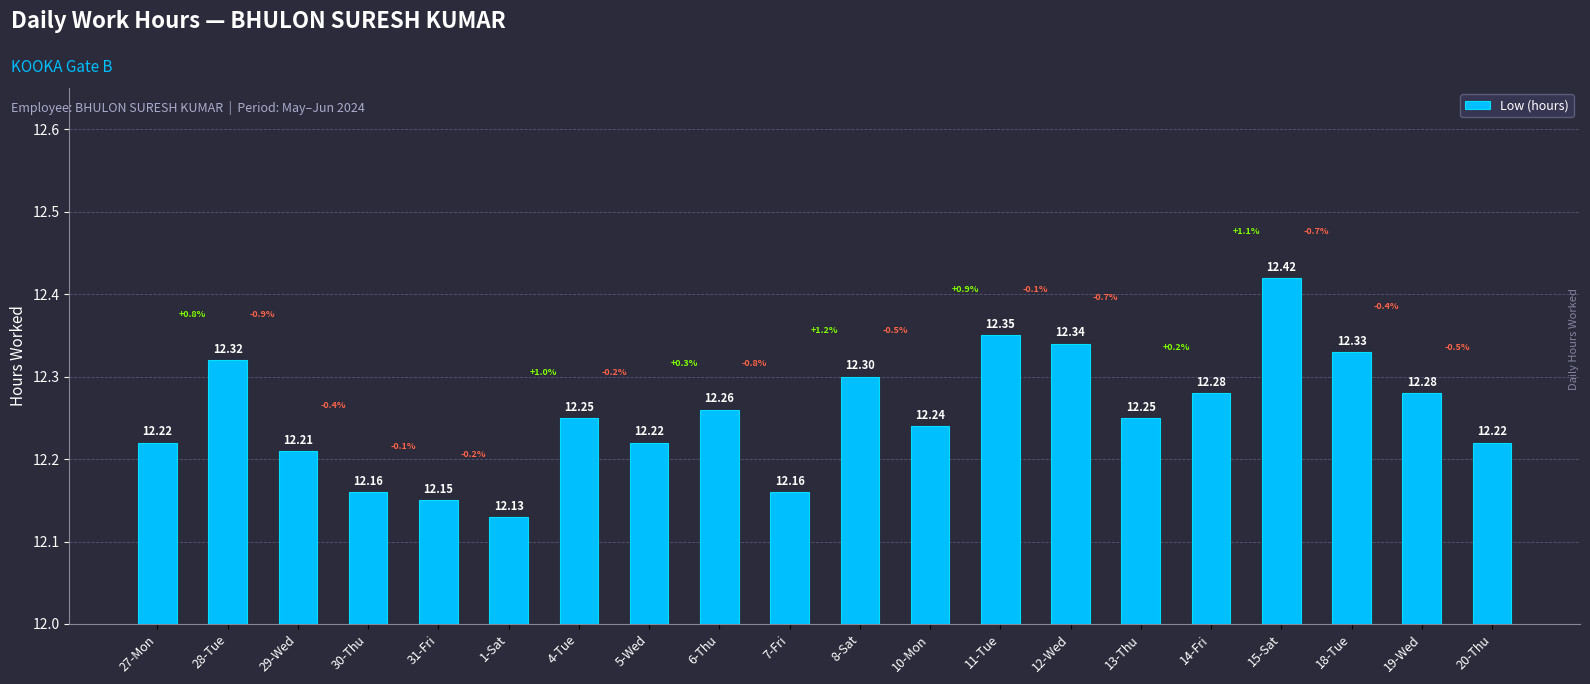

What is the greatest value displayed?

12.4